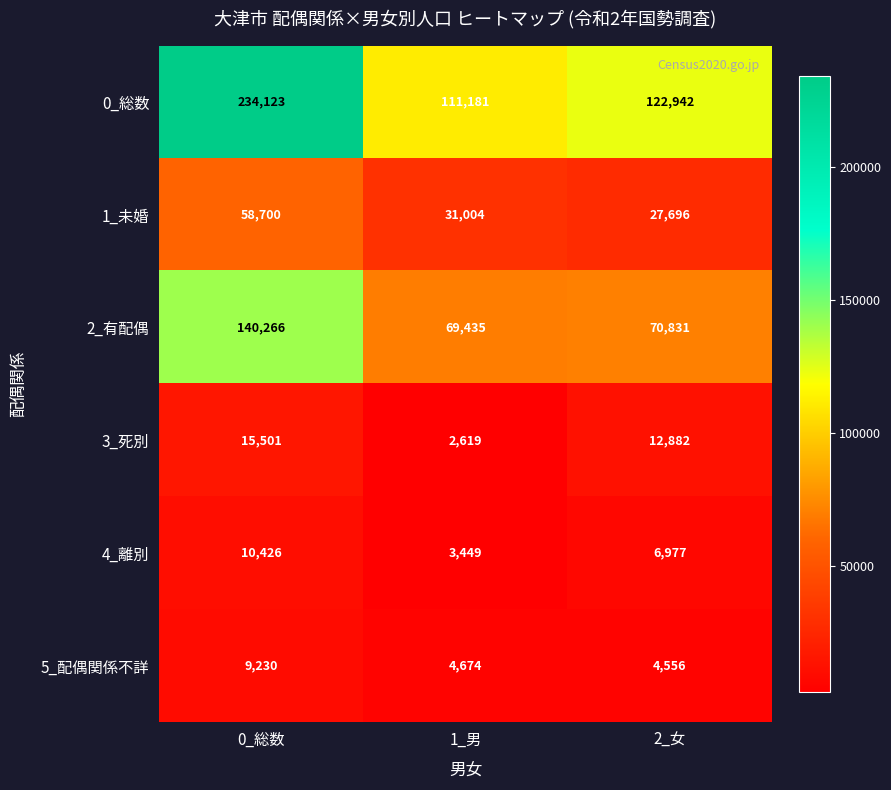

What is the maximum value for 1_未婚?

58700